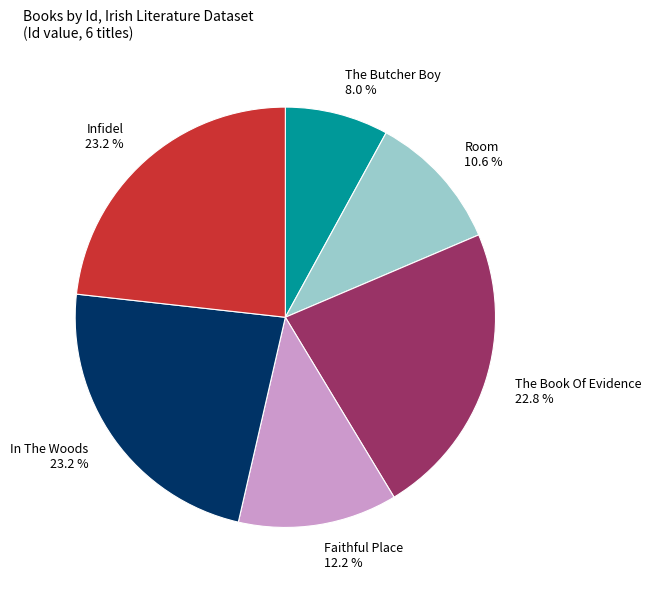

Approximately how many times larger is the value at In The Woods compared to Faithful Place?

1.9